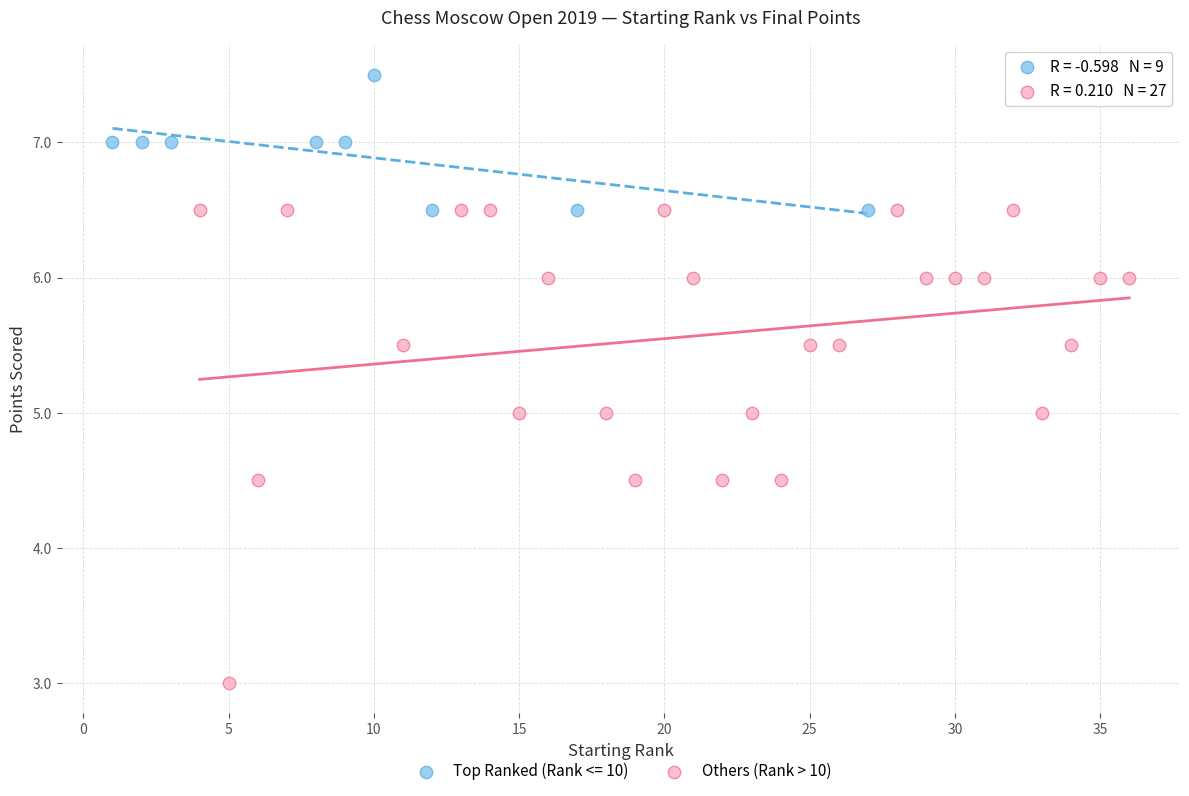

Which series has the largest Y range (max minus min)?

Others (Rank > 10)